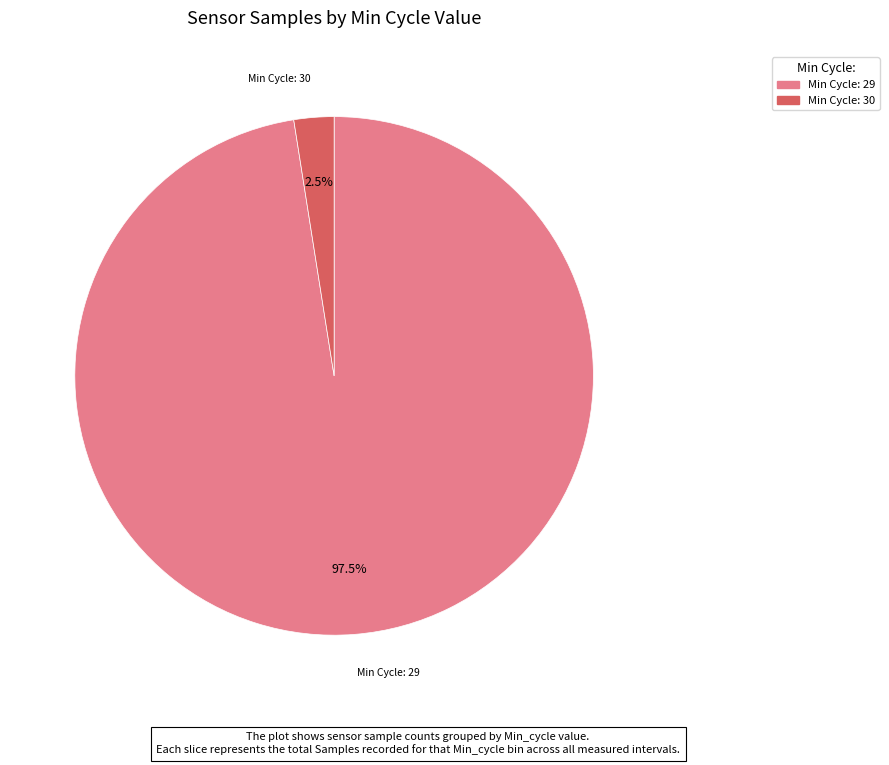

Is there any slice that represents more than half of the pie?

Yes